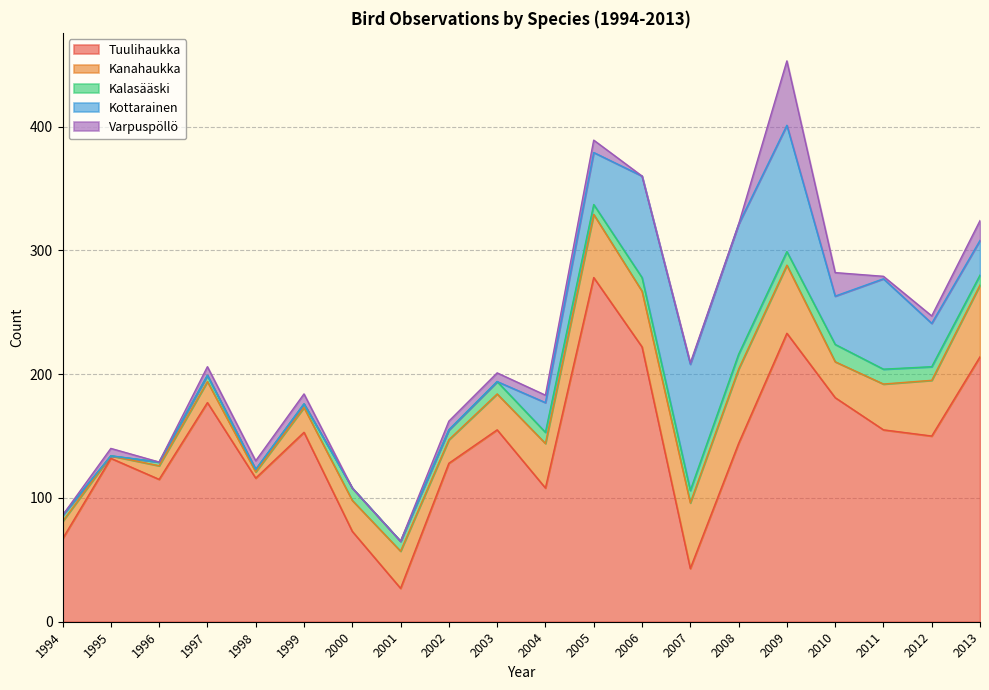

What is the sum of the Kalasääski values at 2002 and 2003?

18